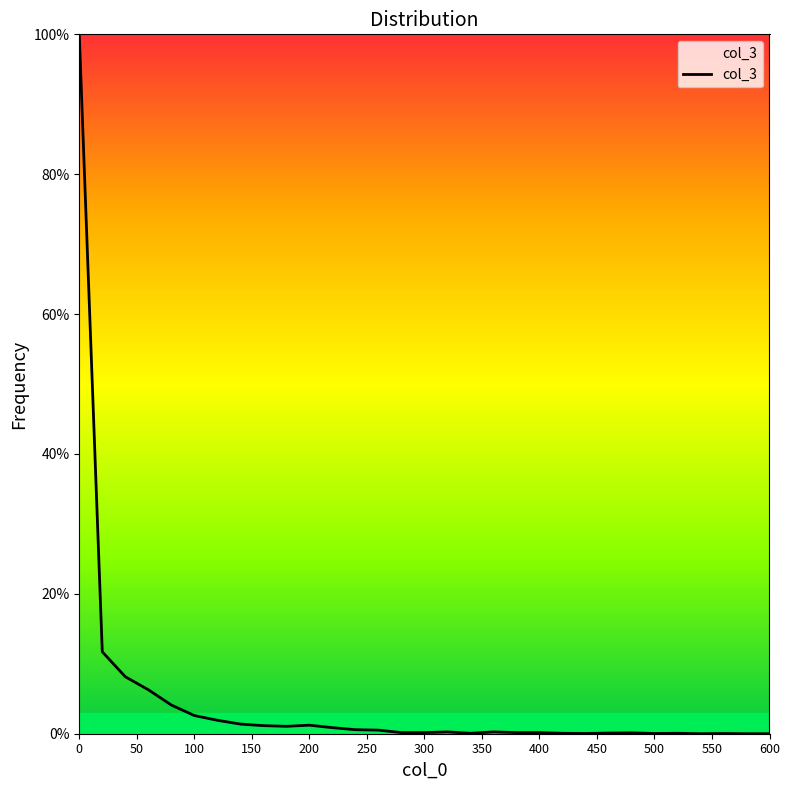

What is the difference between the maximum and minimum values?

100.0